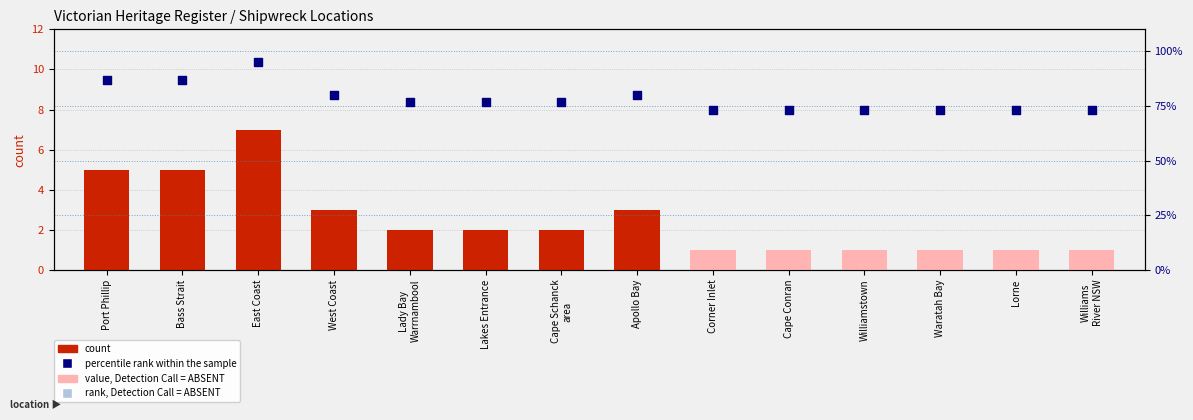

At how many categories does at least one series exceed 70?

14